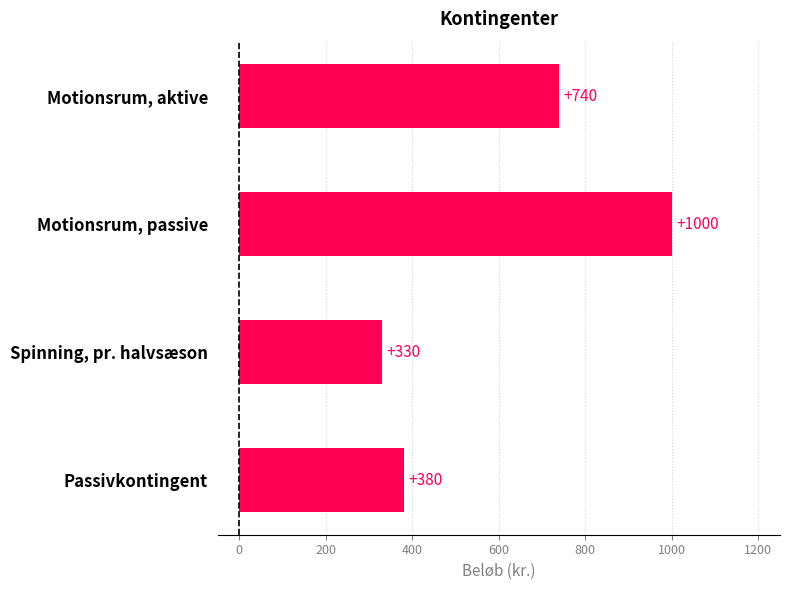

How many categories are shown in the chart?

4